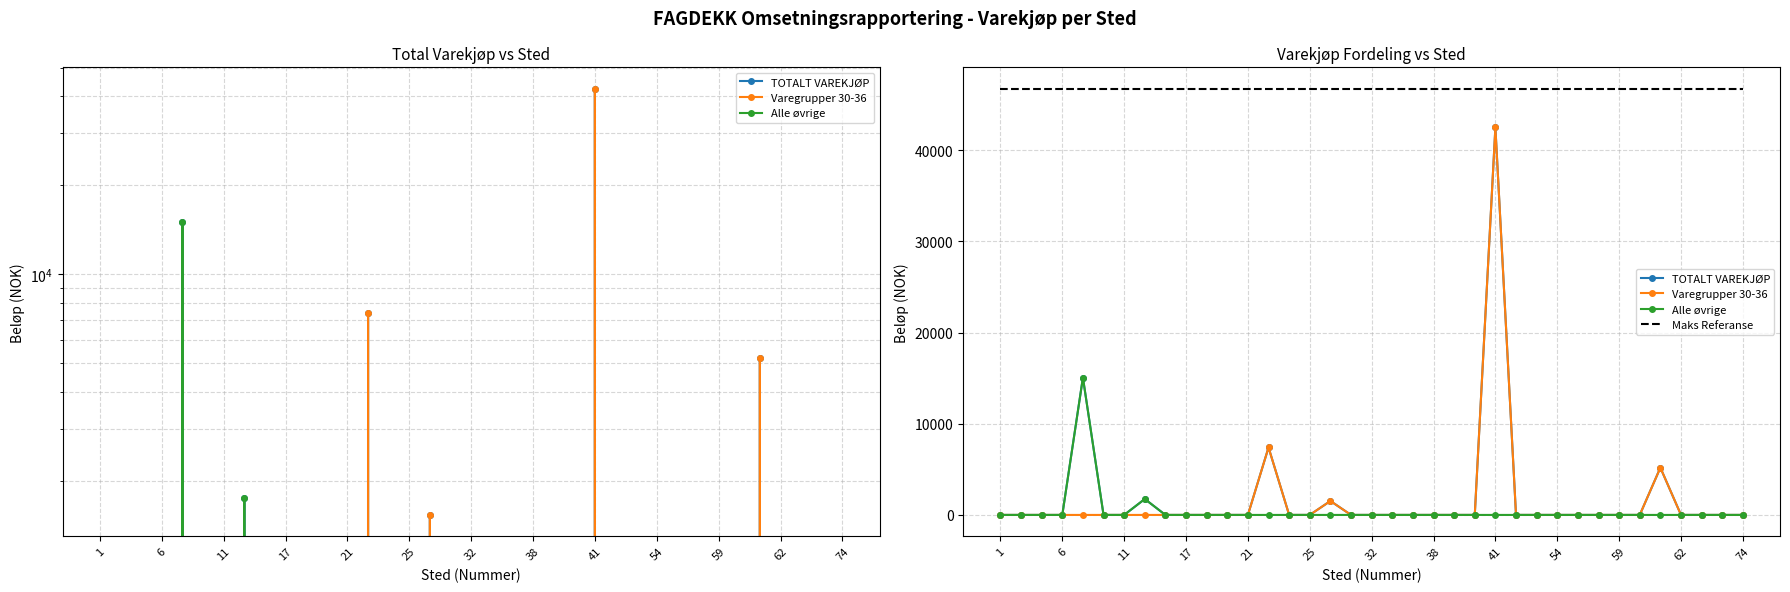

At 11, list the series in order from largest to smallest.

Maks Referanse, TOTALT VAREKJØP, Varegrupper 30-36, Alle øvrige